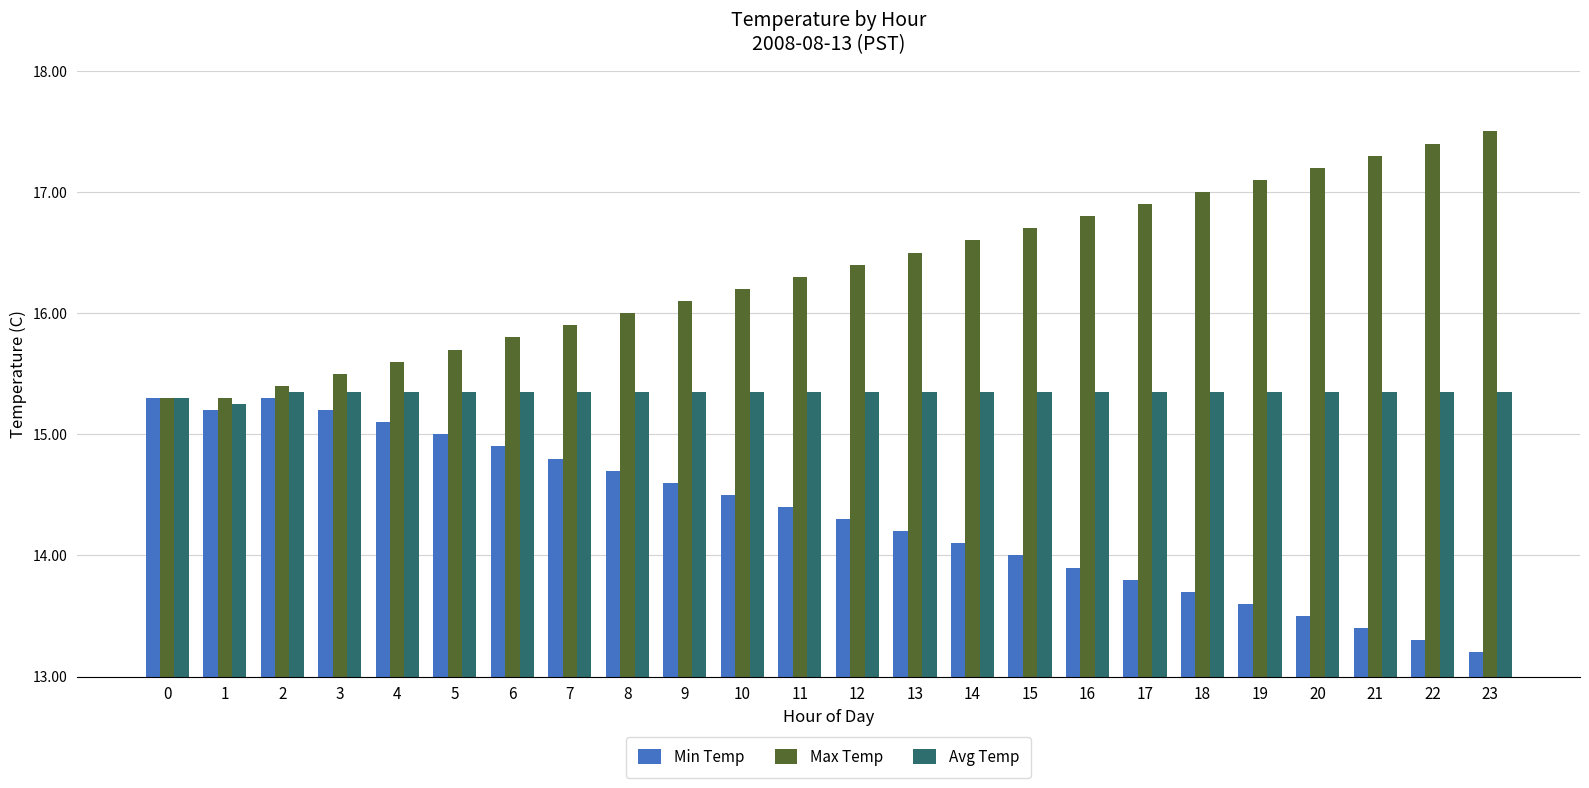

Rank the series at 13 from highest to lowest value.

Max Temp, Avg Temp, Min Temp